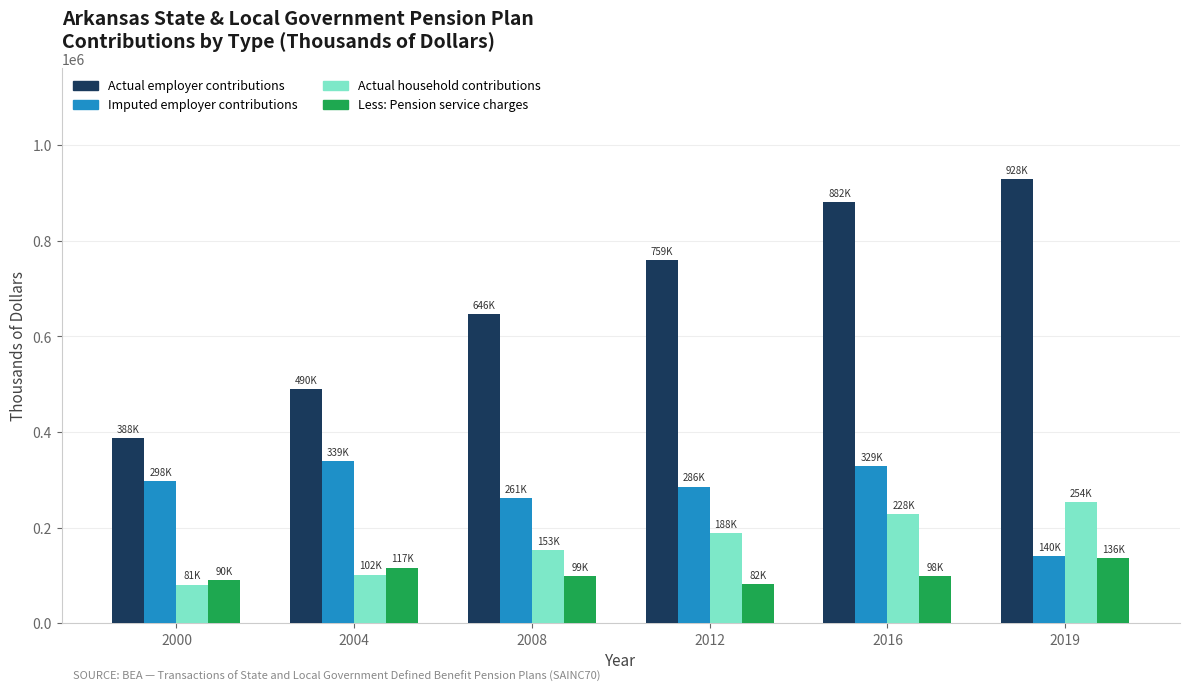

True or false: Actual employer contributions has a value of 425138 at 2019.

False